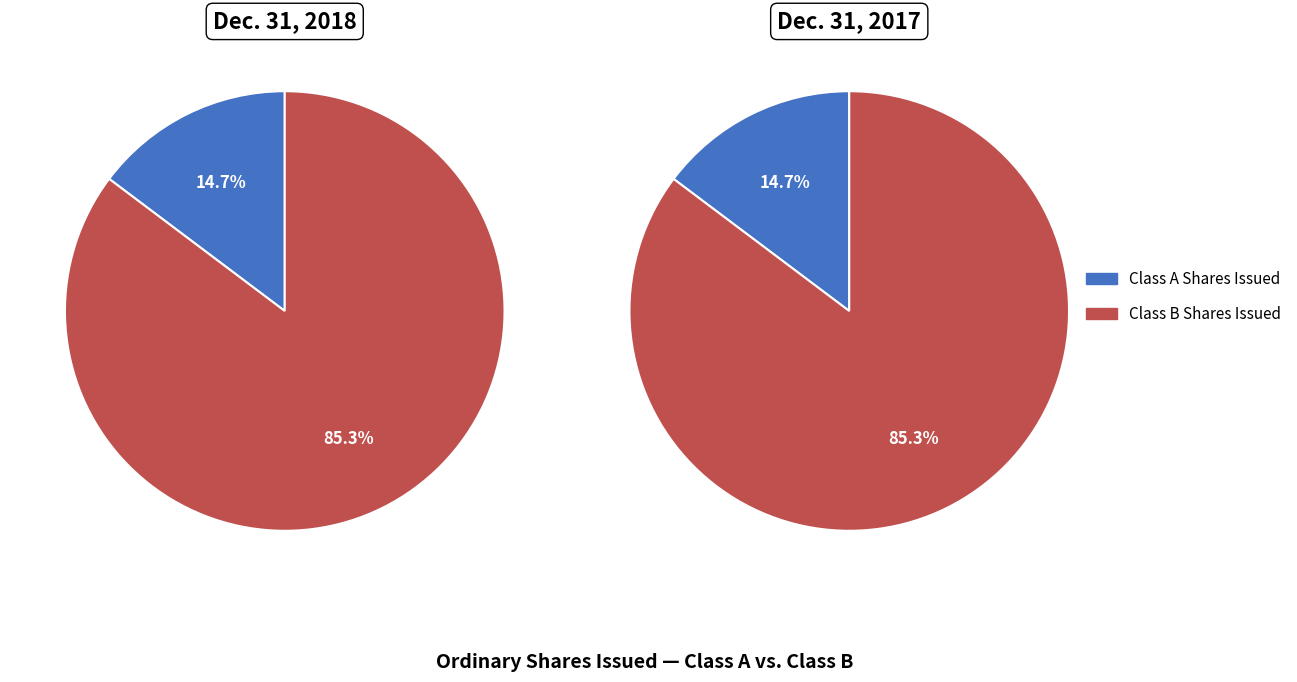

Approximately how many times larger is the value at Class B Shares Issued compared to Class A Shares Issued?

5.8